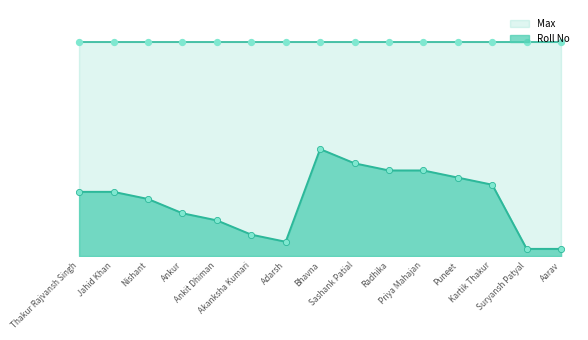

What is the change in value from Radhika to Aarav?

-11